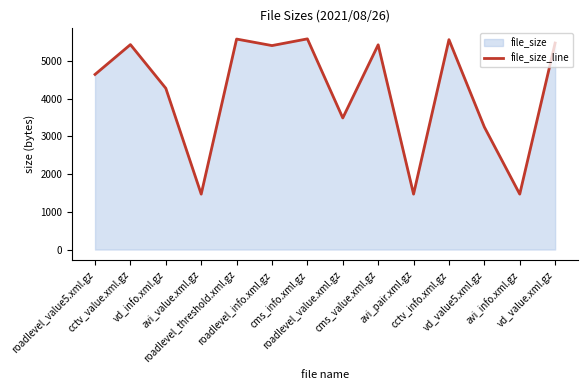

The chart shows a value of 5434 at cctv_value.xml.gz. True or false?

True